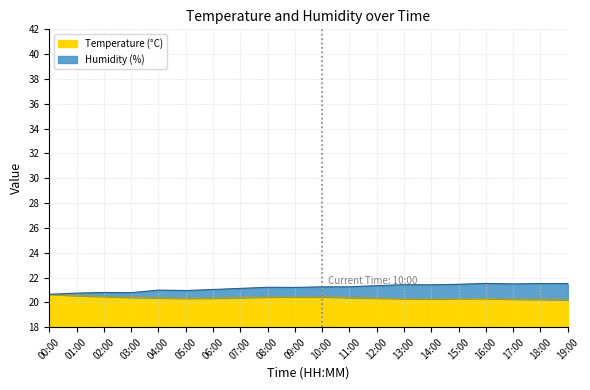

The value of Temperature (°C) at 15:00 is 20.3. True or false?

True